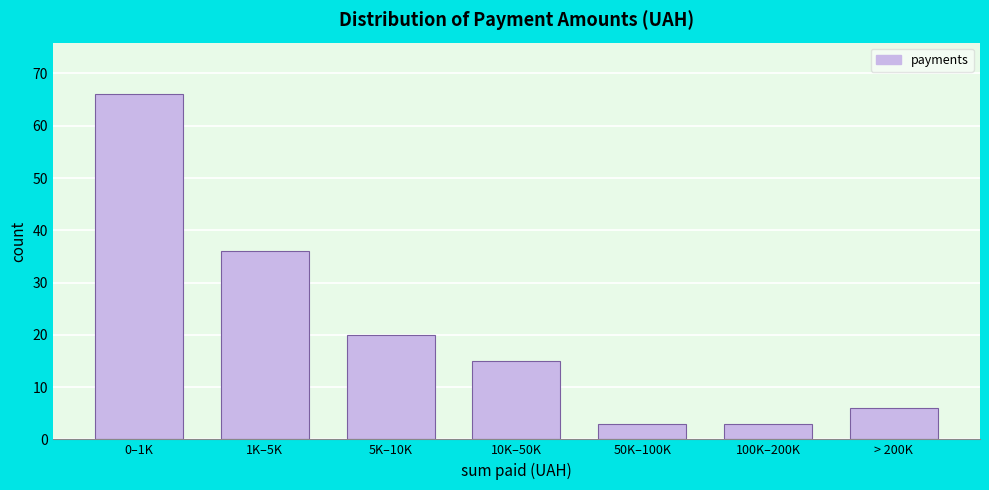

Reading left to right, extract all data points from this chart.

0–1K=66	1K–5K=36	5K–10K=20	10K–50K=15	50K–100K=3	100K–200K=3	> 200K=6